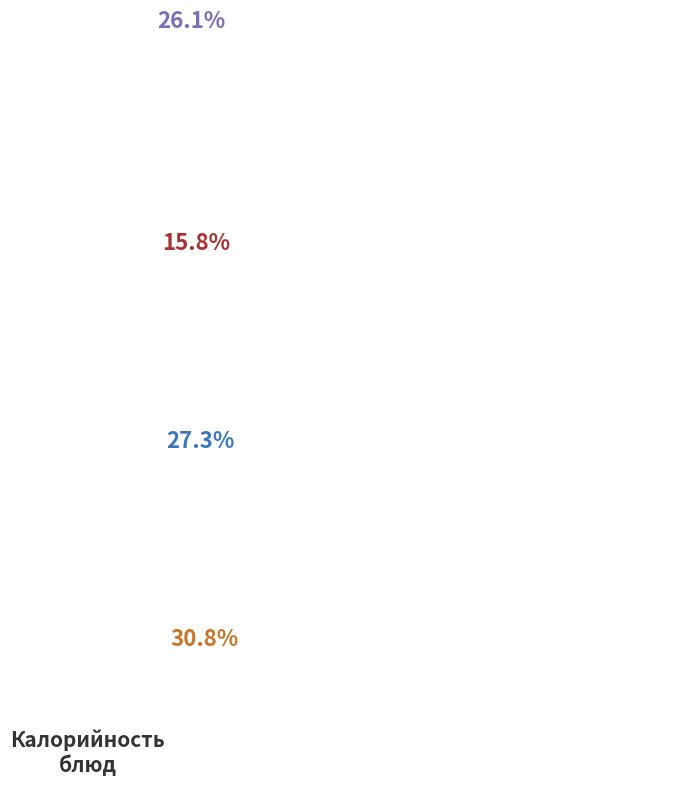

What percentage is the Каша гречневая рассыпчатая slice, to the nearest percent?

22%